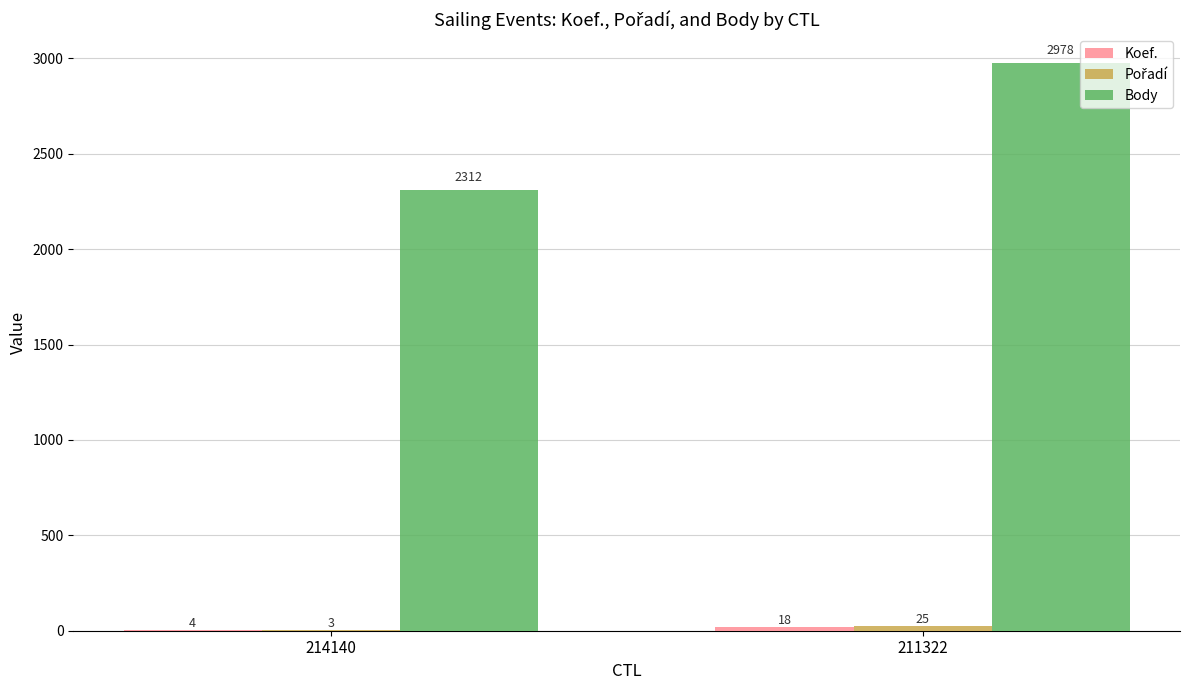

At which category is the sum across all series the highest?

211322